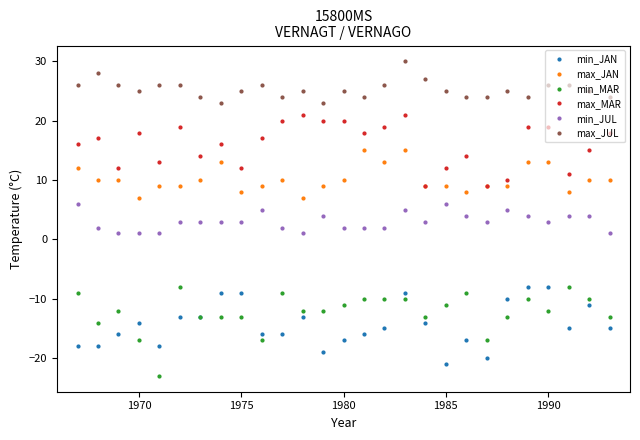

Which series has the largest total across all categories?

max_JUL